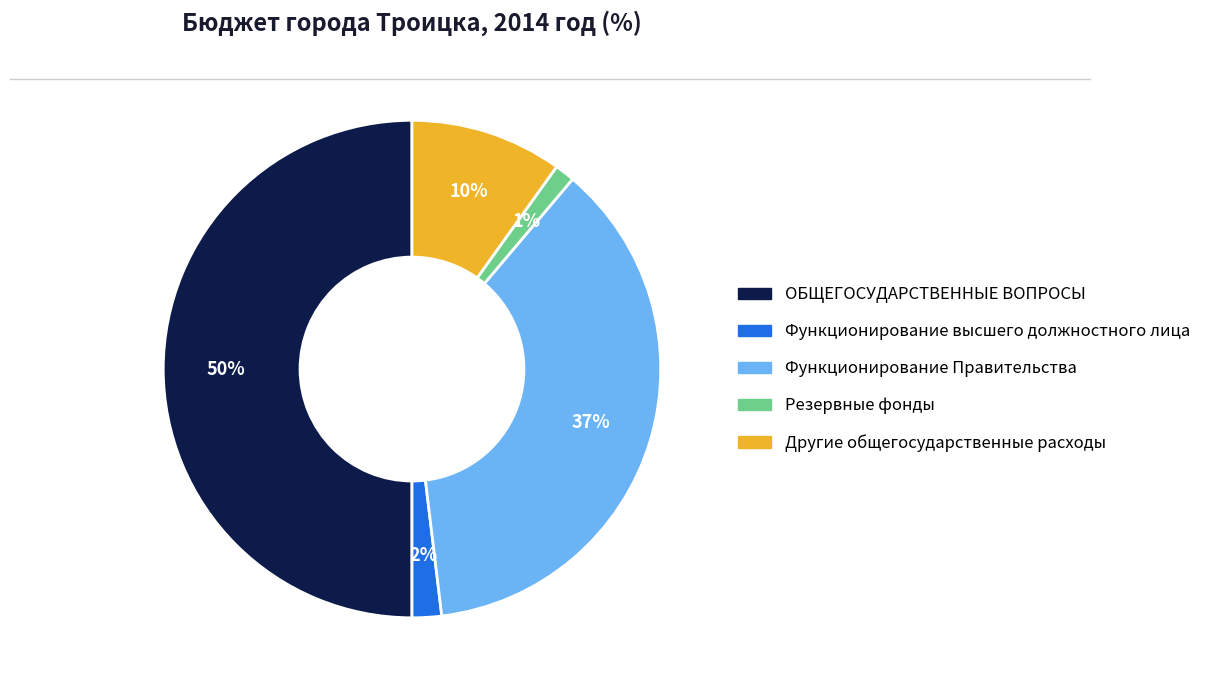

Is it true that Другие общегосударственные расходы is 10% of the pie?

True